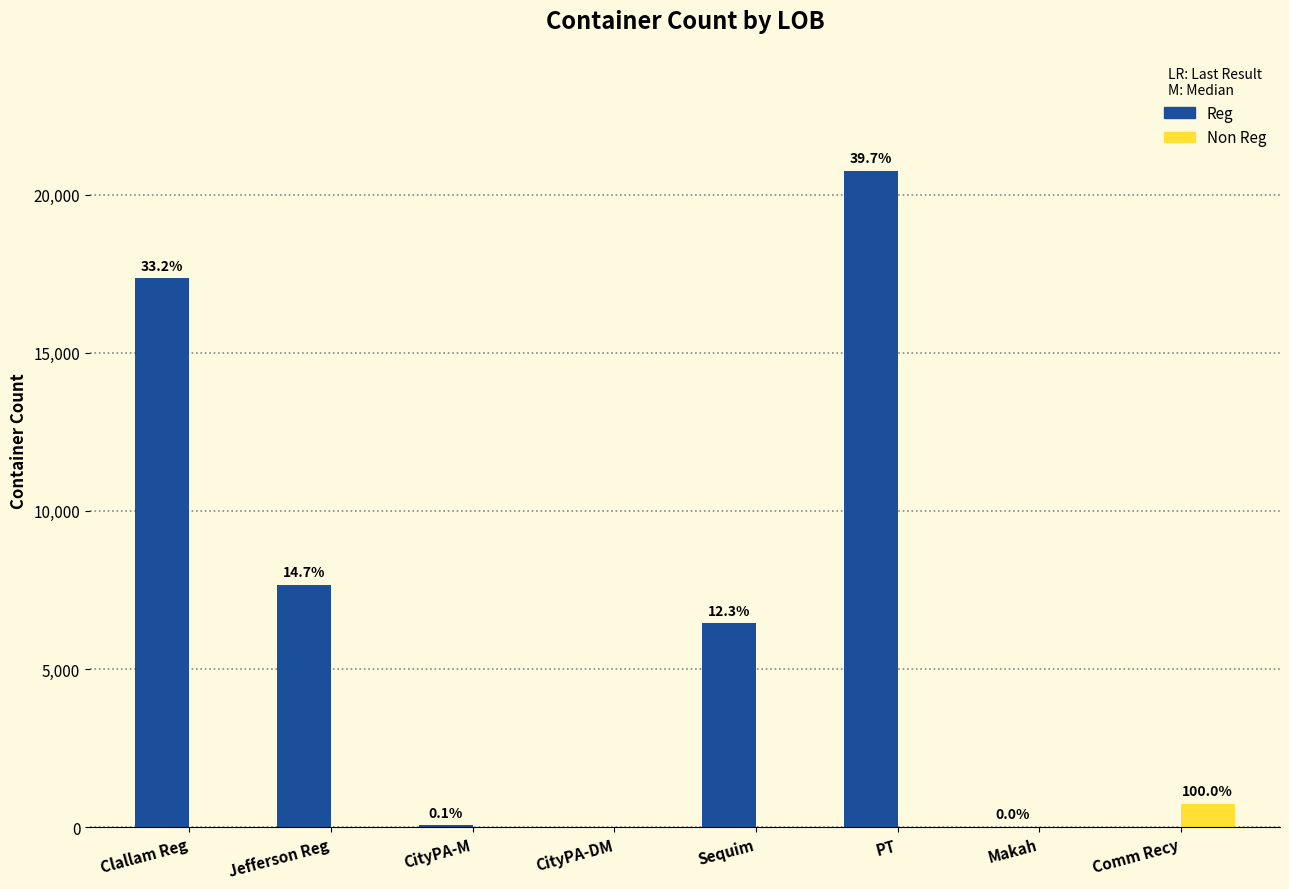

What are all the series names shown in the legend?

Reg, Non Reg